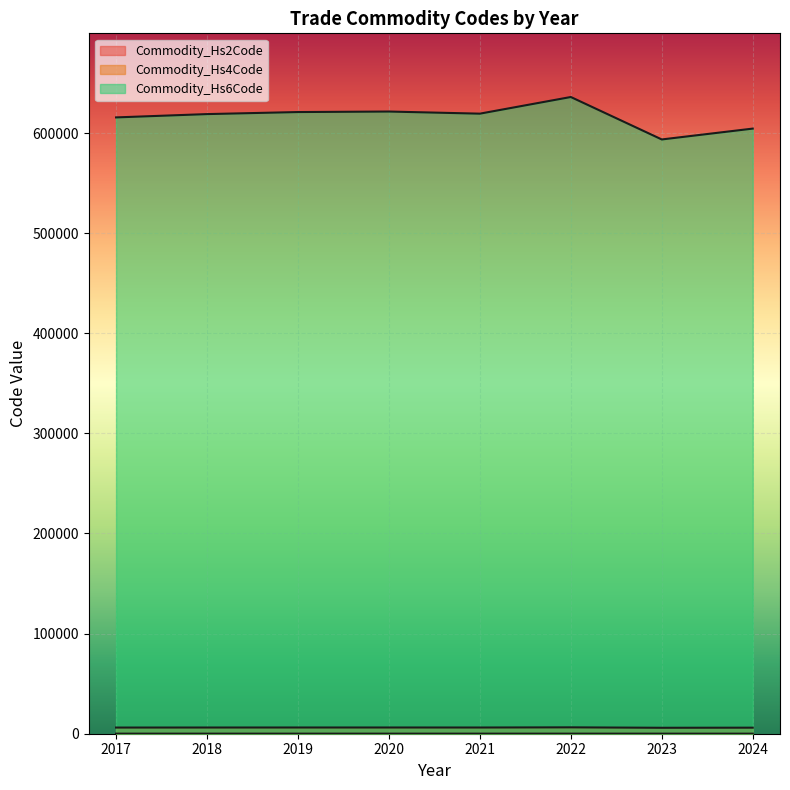

Between 2017 and 2018, which series saw the biggest shift?

Commodity_Hs6Code